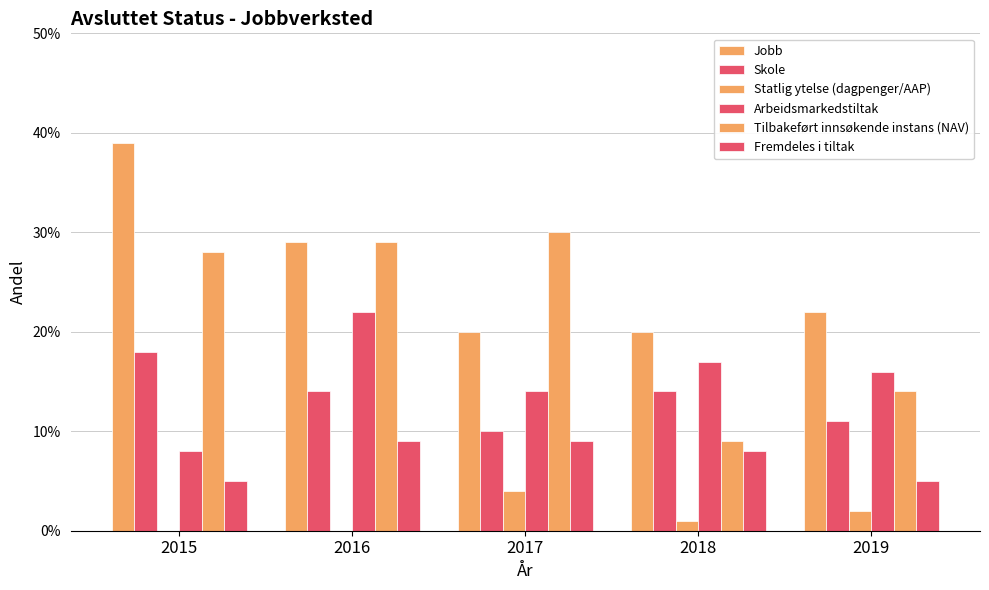

Which series has the largest range (max minus min)?

Tilbakeført innsøkende instans (NAV)